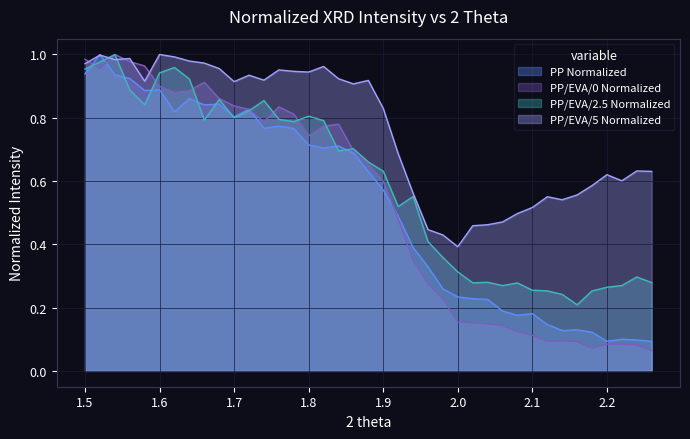

Which series has the largest range (max minus min)?

PP/EVA/0 Normalized